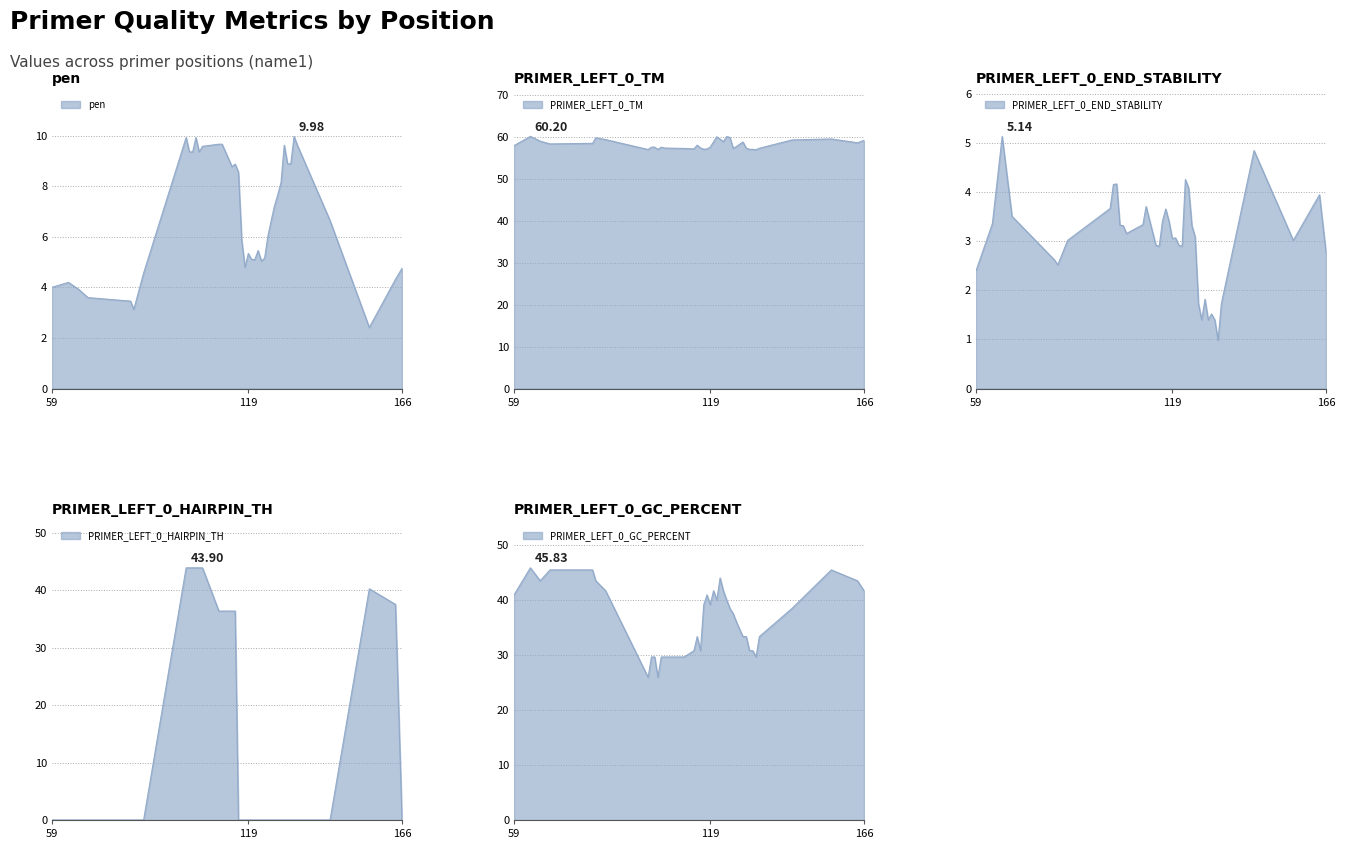

How many lines are shown in the chart?

5